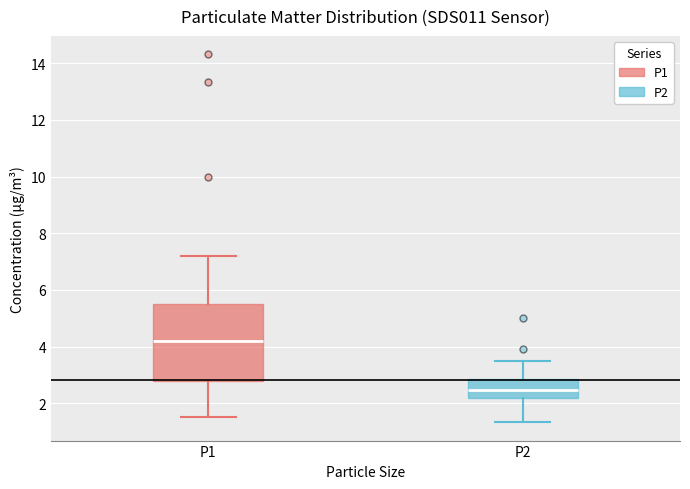

Where does the median line of the box for P2 sit on the y-axis? The values are not printed on the chart, so give them approximately, as read against the axis.

2.4